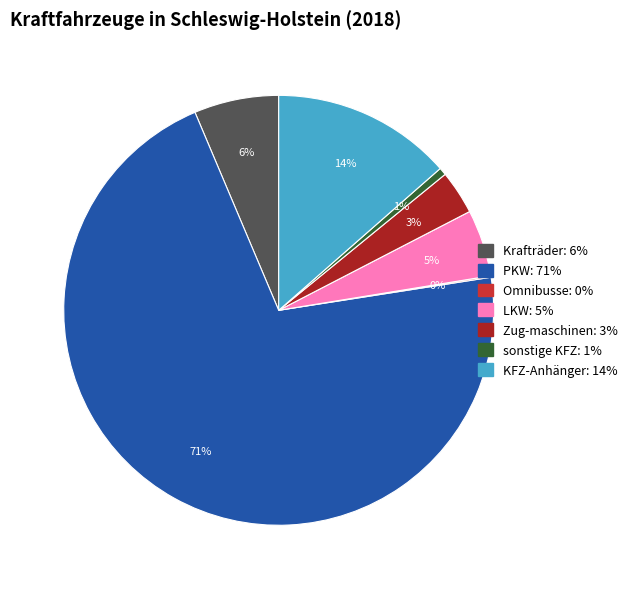

To the nearest percent, what is the difference between the largest and smallest slice percentages?

71%